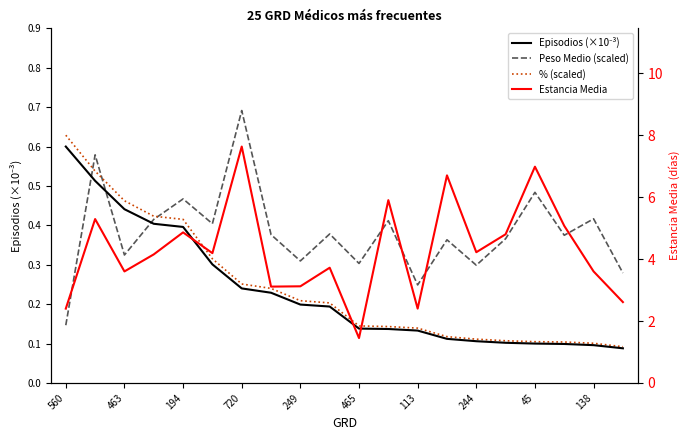

What is the label of the 1st point from the right?

19